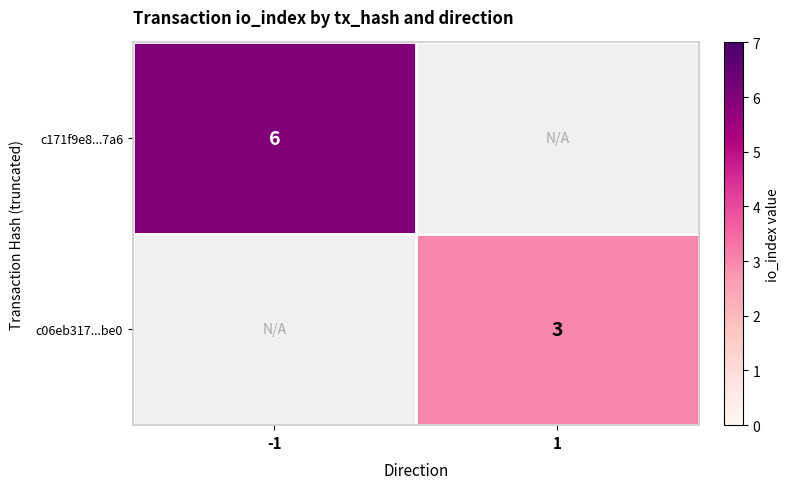

True or false: c06eb317...be0 has a value of 3 at 1.

True